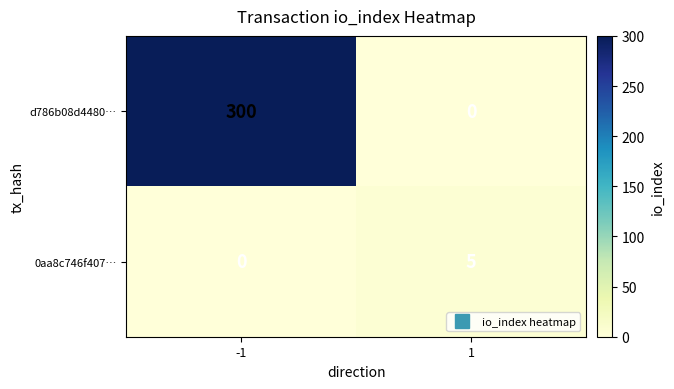

Which series has the largest total across all categories?

d786b08d4480…